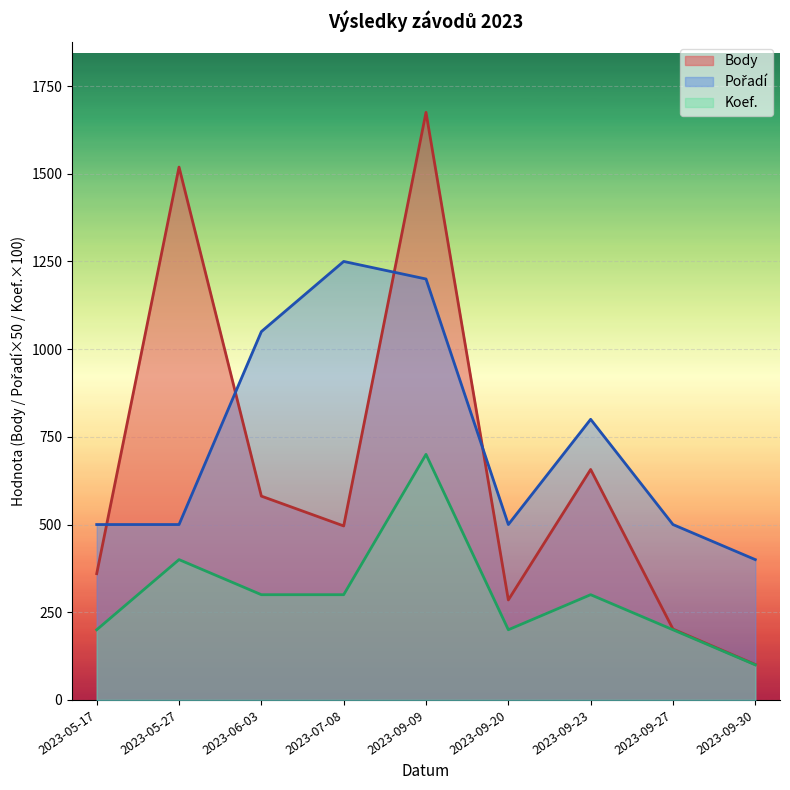

True or false: Koef. and Body intersect in this chart.

False